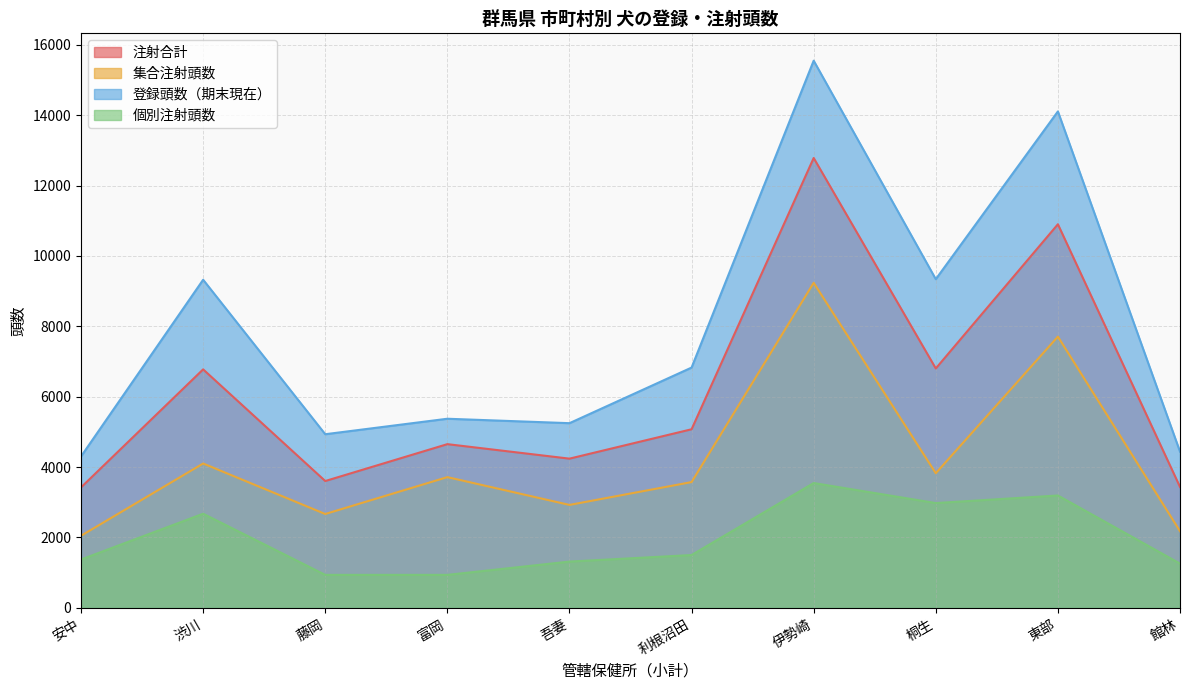

Where is 注射合計 nearest to the value 8103?

桐生